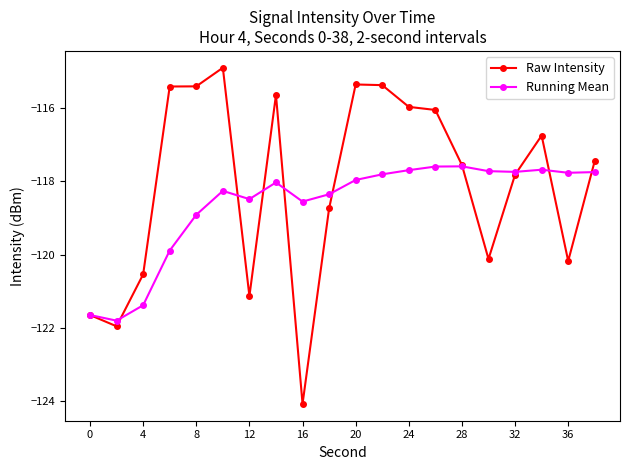

What is the maximum value for Running Mean?

-117.6